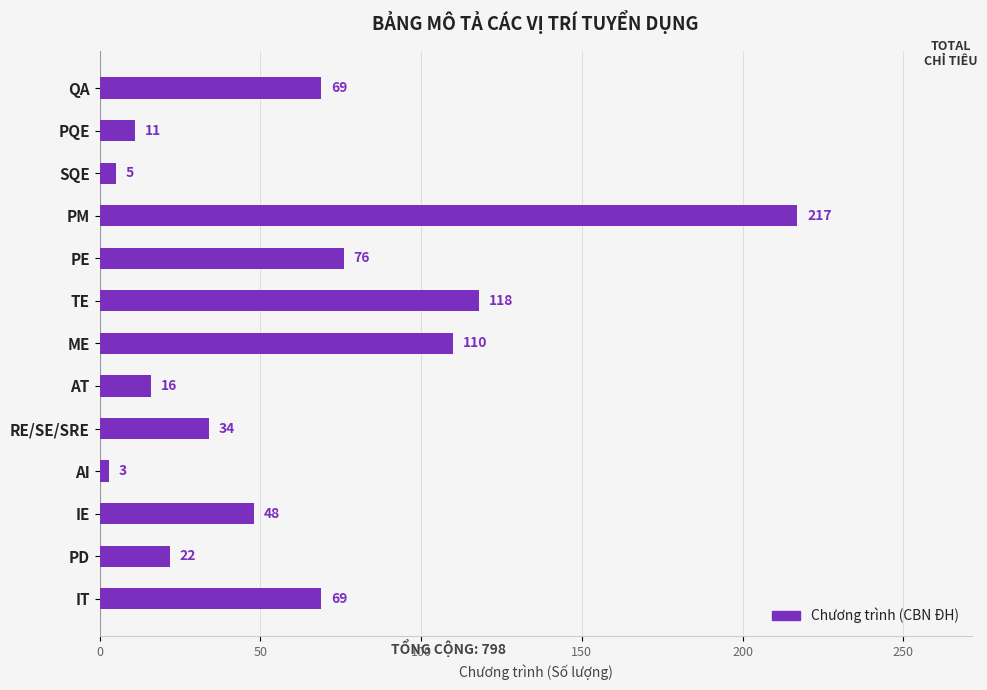

What is the value of the 12th bar from the top?

22